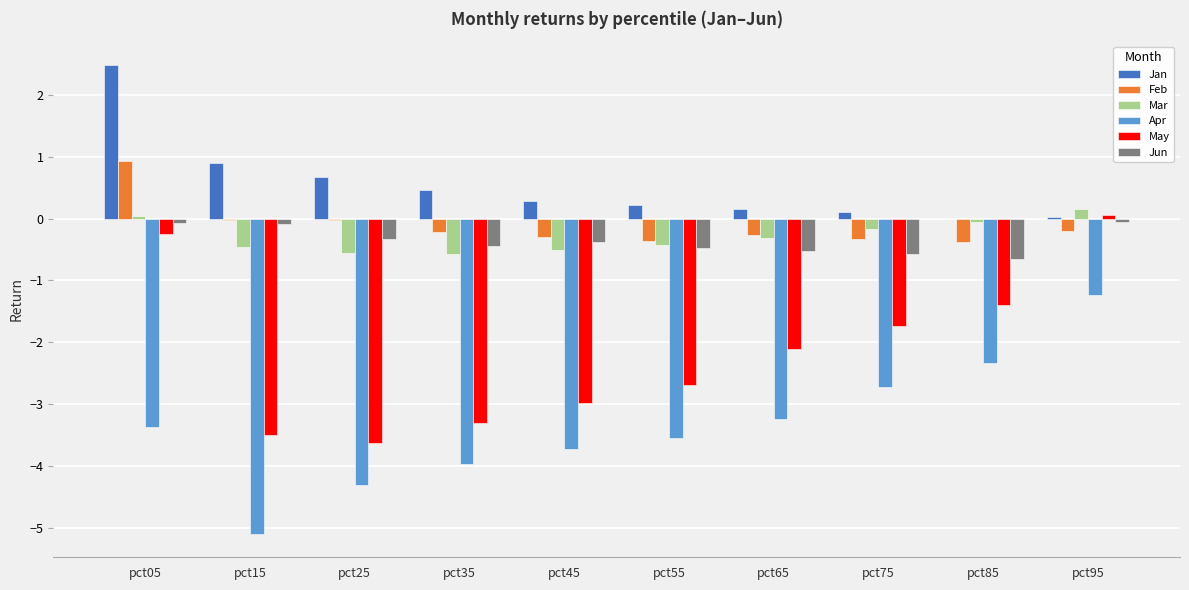

At which label is May closest to -1?

pct85